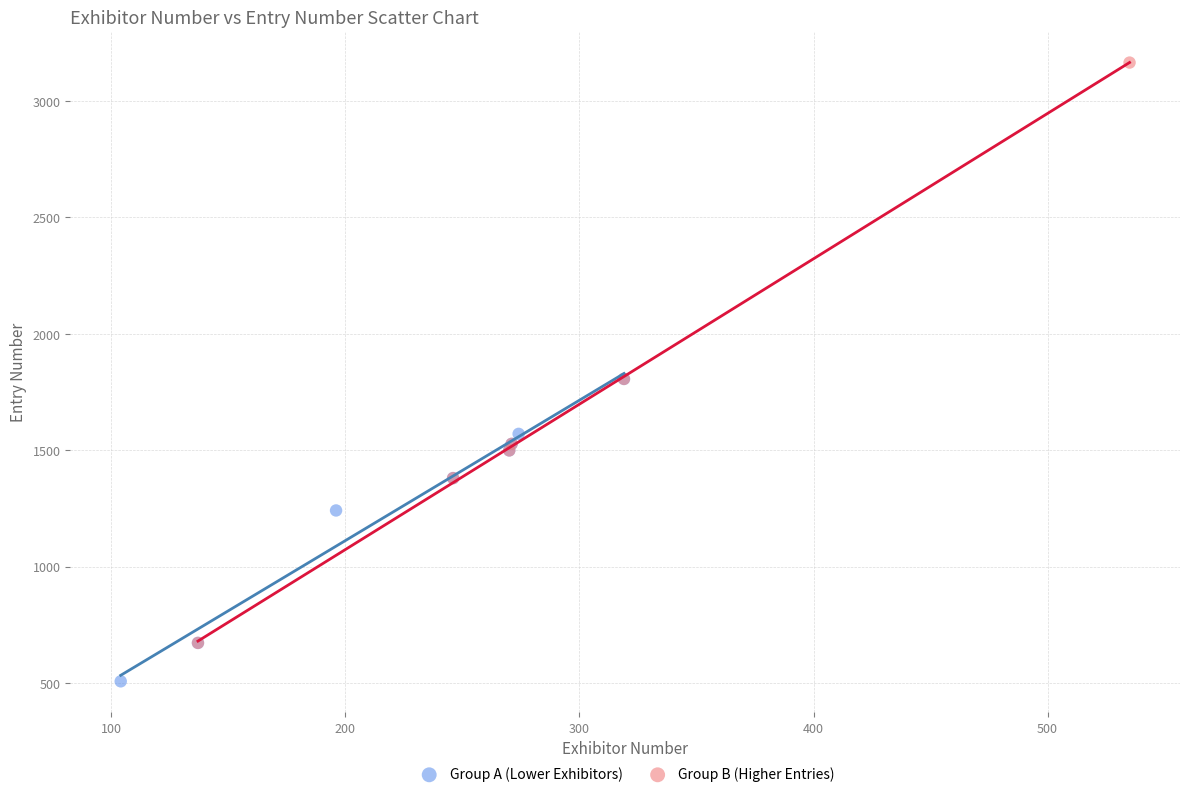

Which series contains the highest Y value?

Group B (Higher Entries)